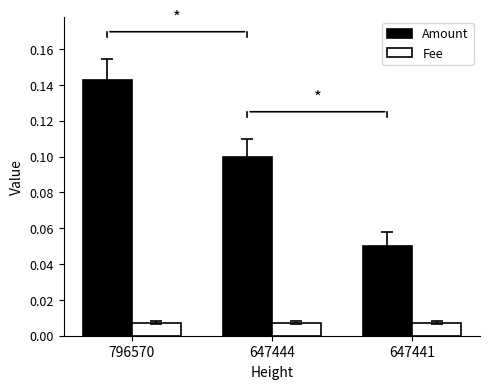

How many data points does each series have?

3